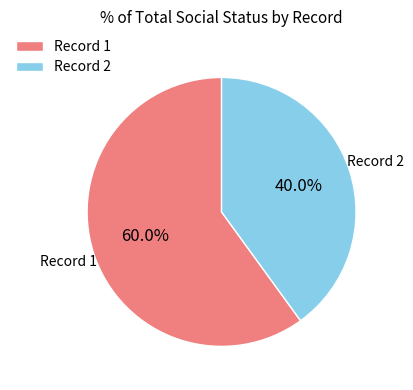

Which category has the biggest portion of the pie?

Record 1